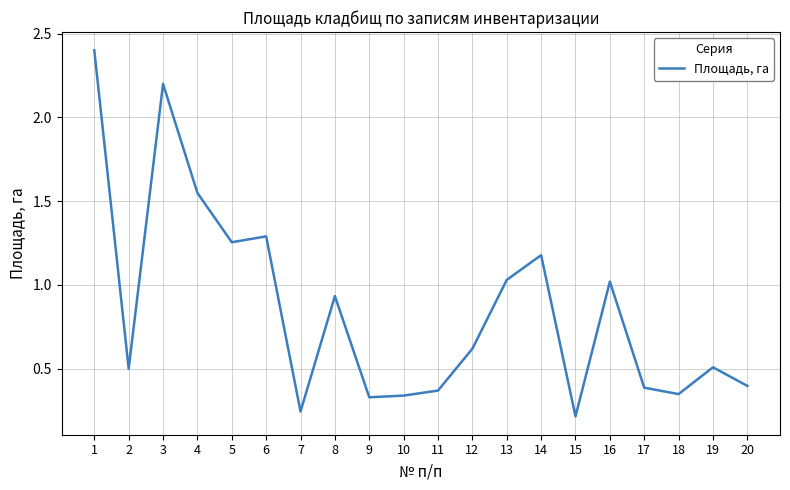

Where is the first local maximum?

3